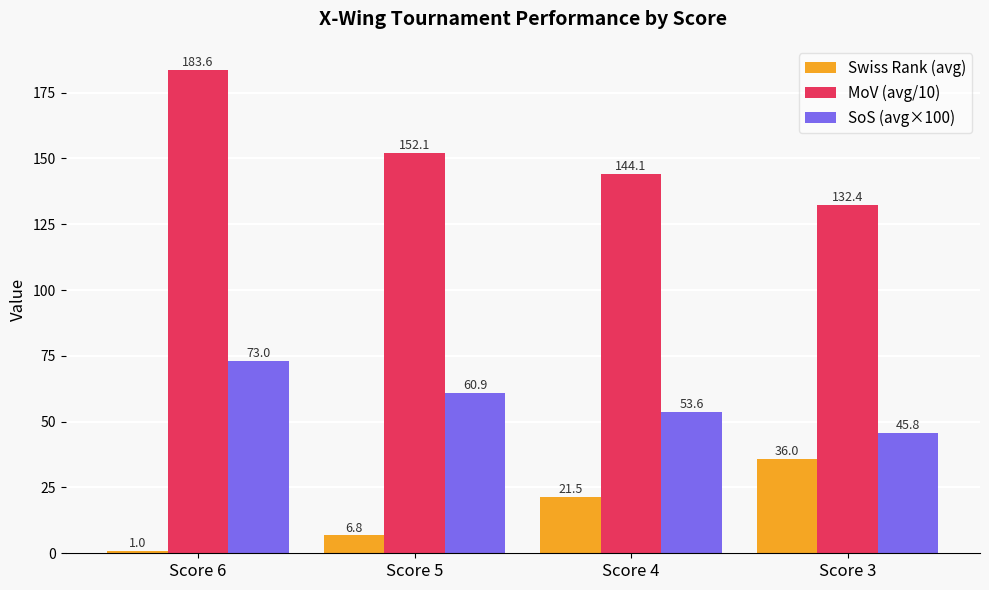

What is the value of the SoS (avg×100) bar at the 1st from the left?

73.0